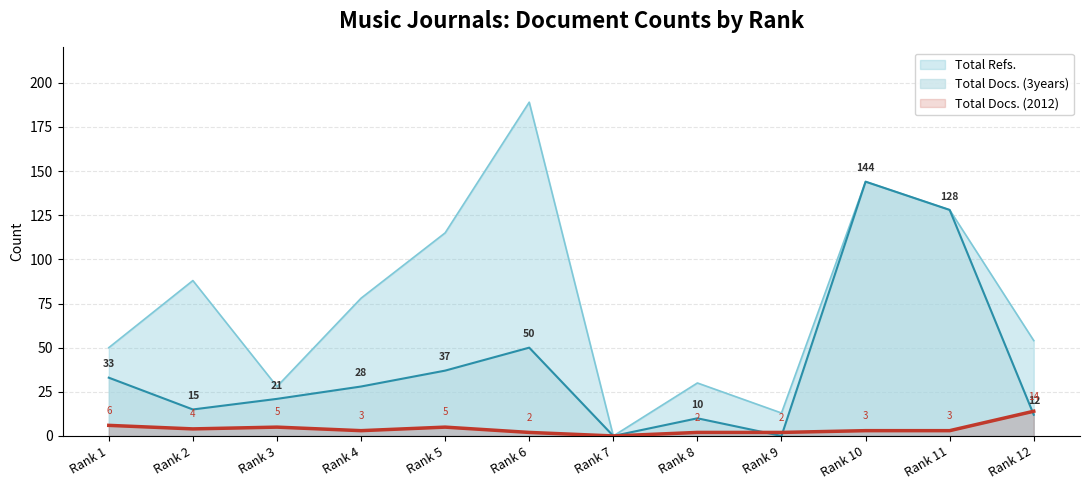

At which label does Total Docs. (3years) first exceed 28?

Rank 1